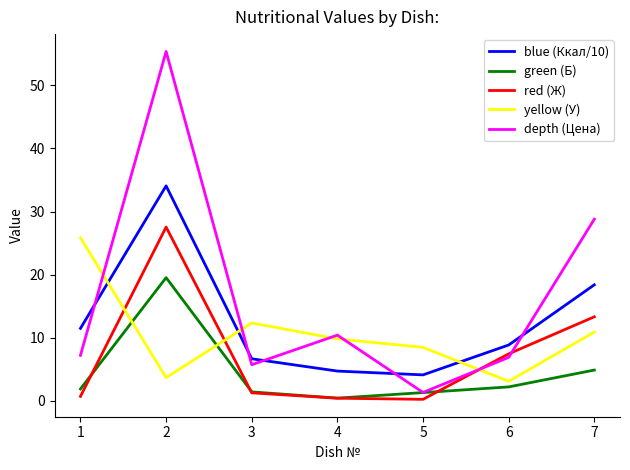

The yellow (У) series shows 14.9 at 7. True or false?

False